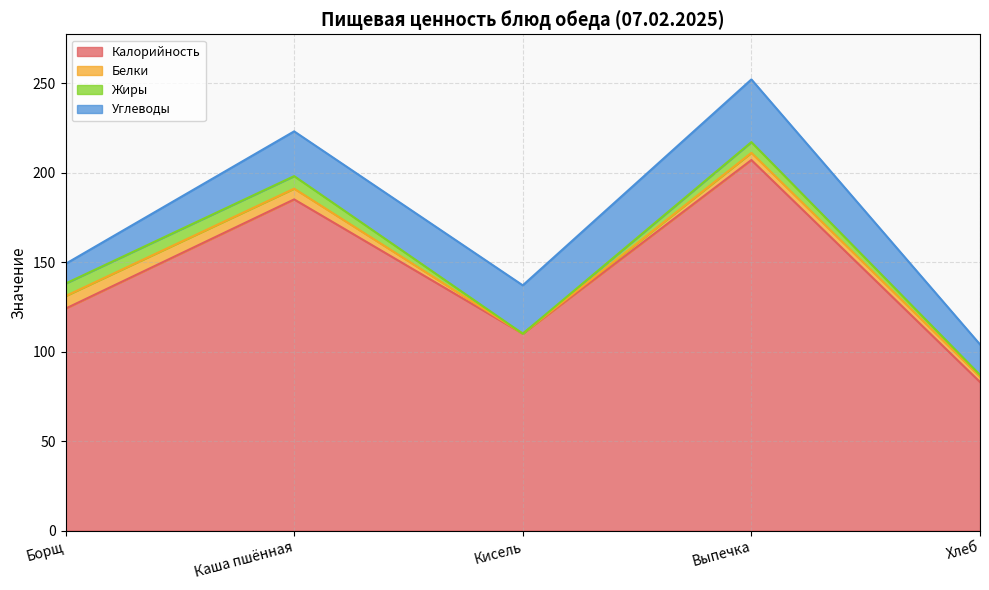

What is the difference between the maximum and minimum values in the Жиры series?

7